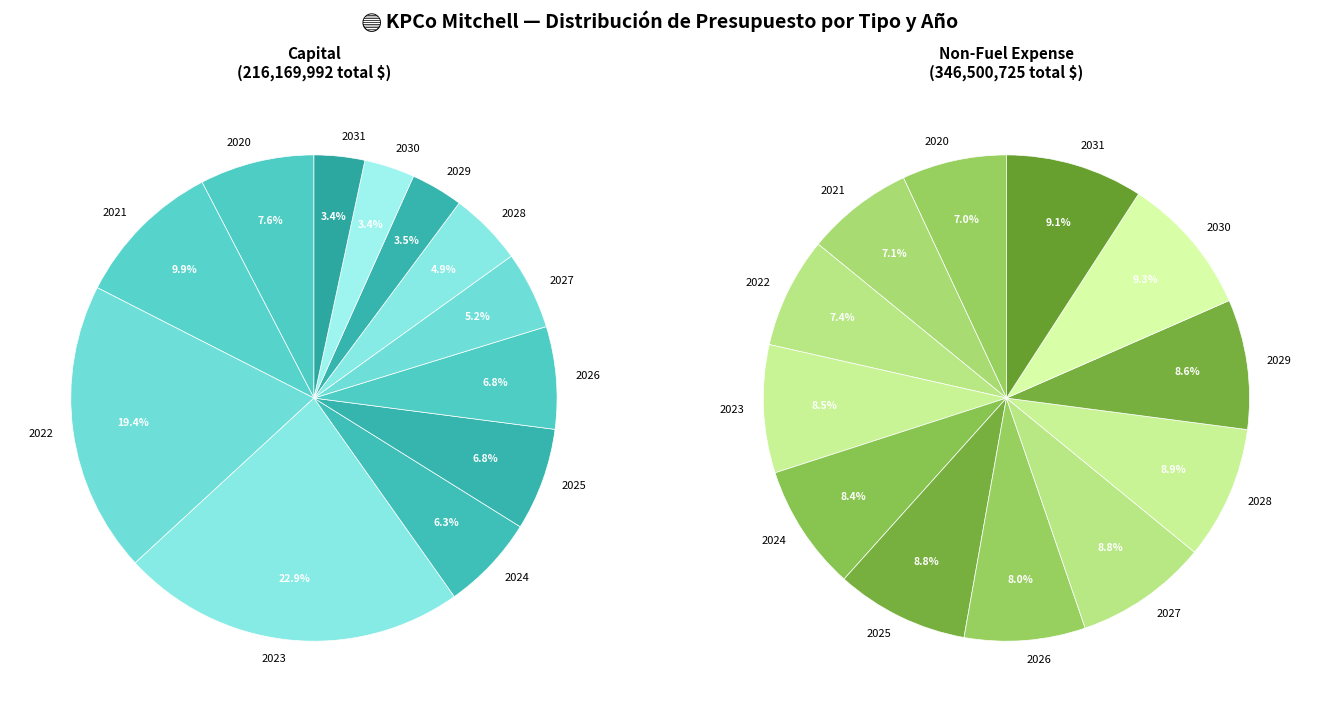

Rank the series at 2023 from highest to lowest value.

Capital, Non-Fuel Expense